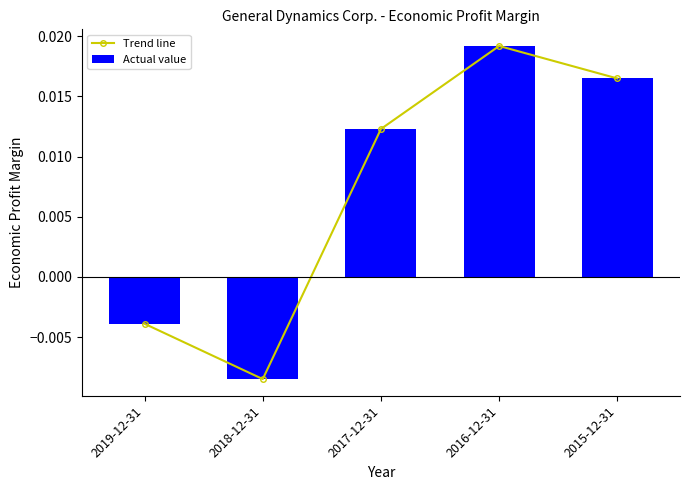

How many groups of bars are there?

5